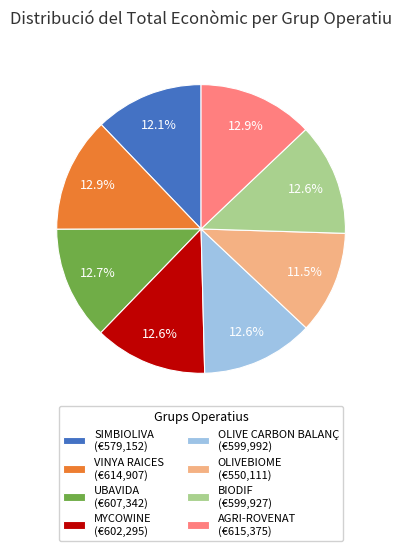

What is the smallest slice in the pie chart?

OLIVEBIOME